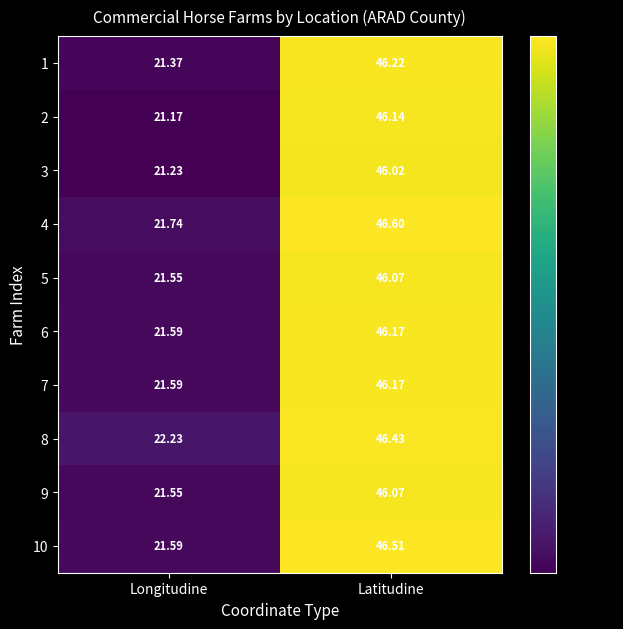

Which category has the lowest value across all series?

Longitudine